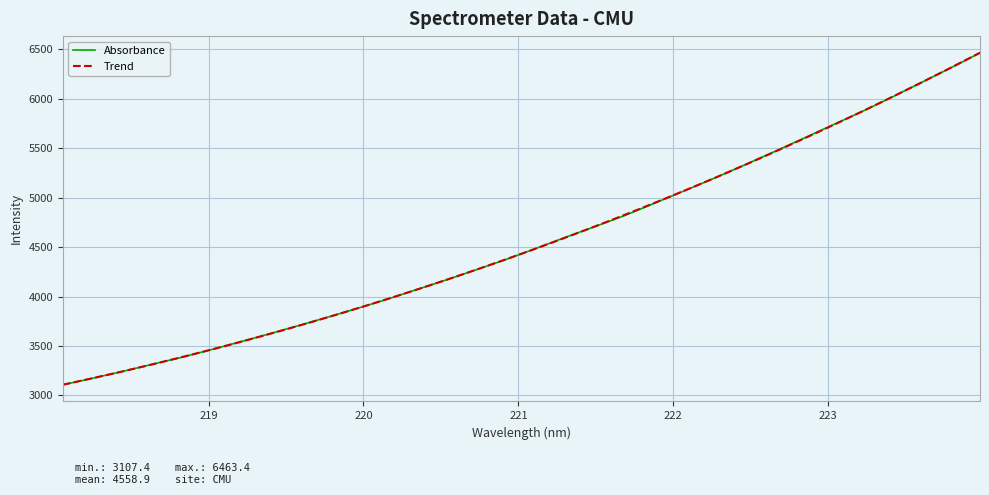

The value at 218.2508 is 5133.7. True or false?

False